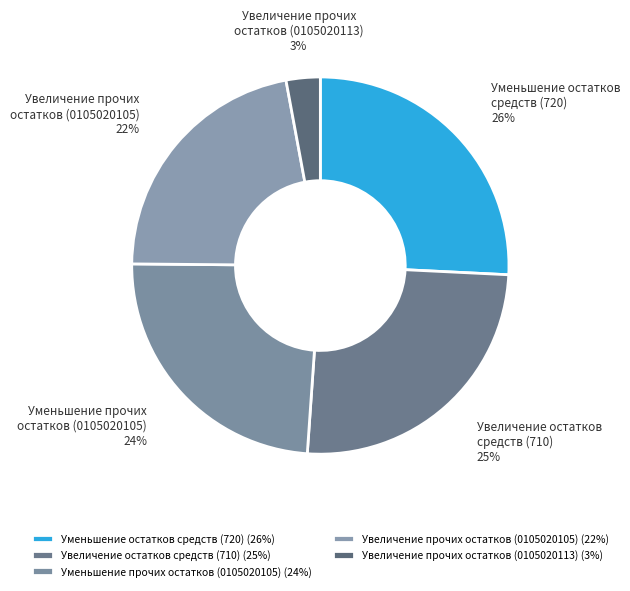

How many segments does this pie chart have?

5